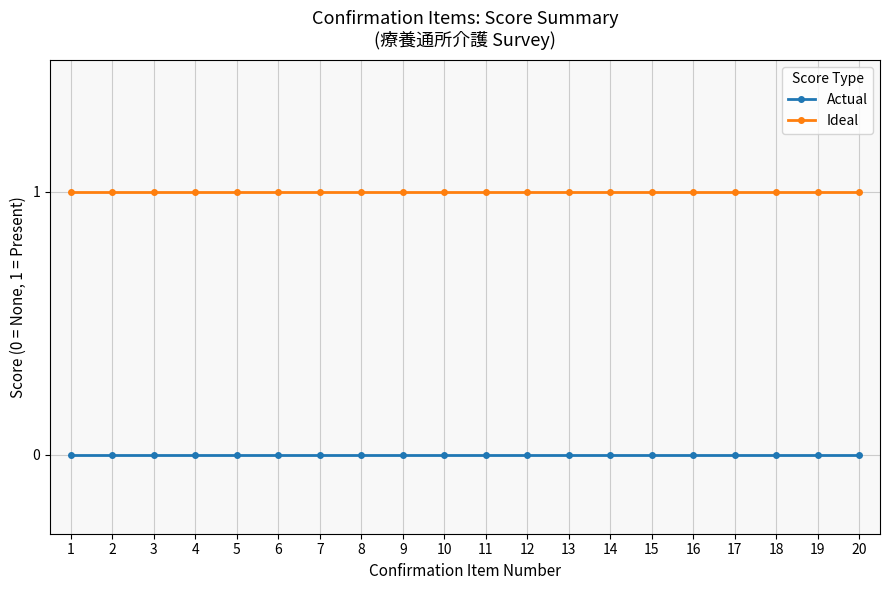

At 11, list the series in order from smallest to largest.

Actual, Ideal